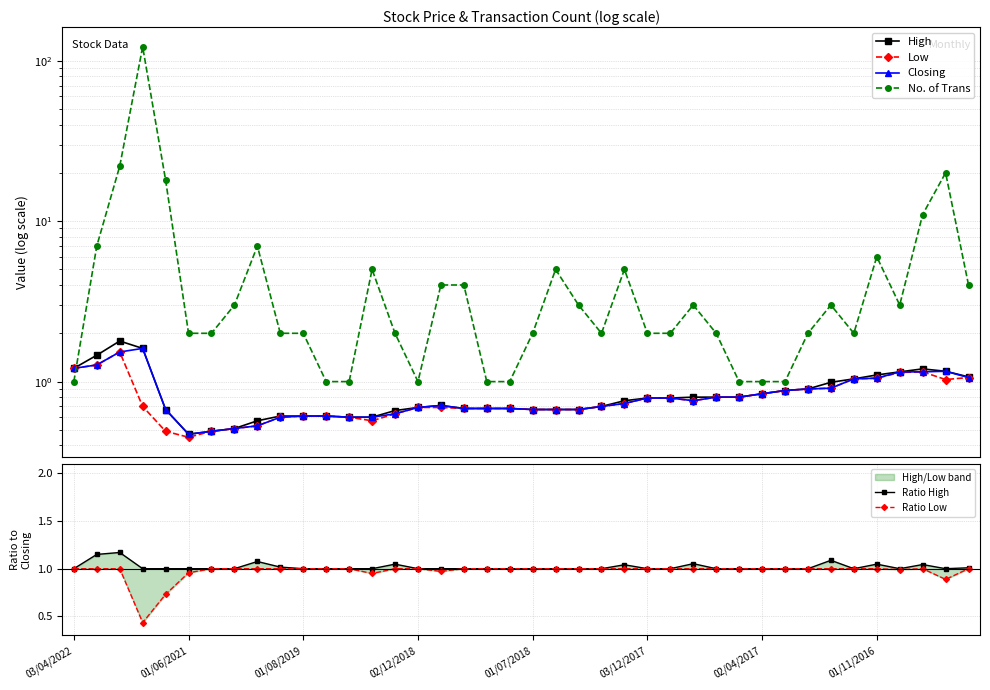

Between 8 and 19, which series saw the biggest shift?

No. of Trans